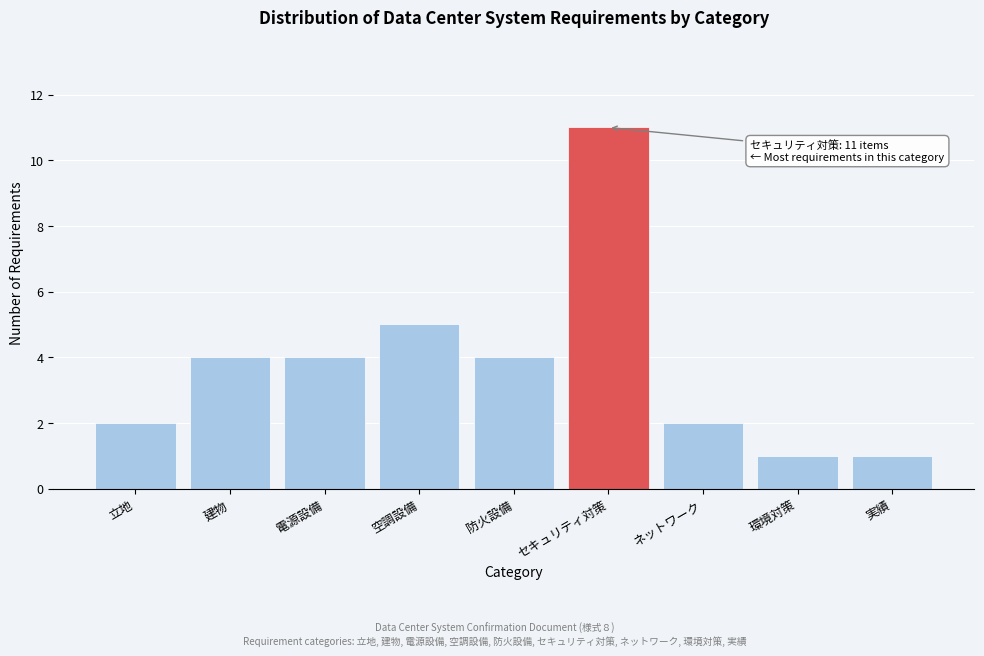

Reading right to left, list all the values displayed in this chart.

実績=1	環境対策=1	ネットワーク=2	セキュリティ対策=11	防火設備=4	空調設備=5	電源設備=4	建物=4	立地=2